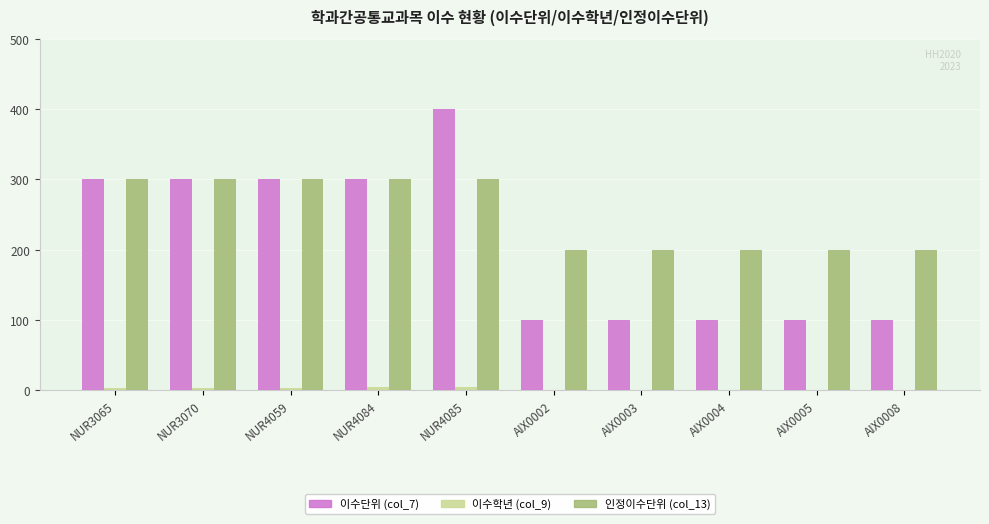

The value of 인정이수단위 (col_13) at AIX0004 is 200. True or false?

True